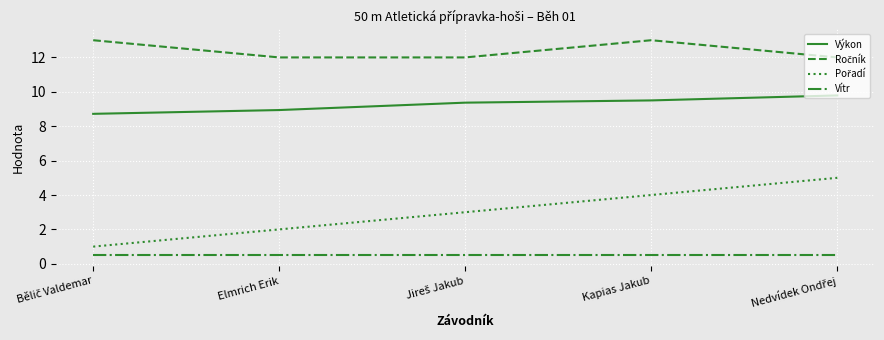

What is the minimum value shown in the chart?

0.5